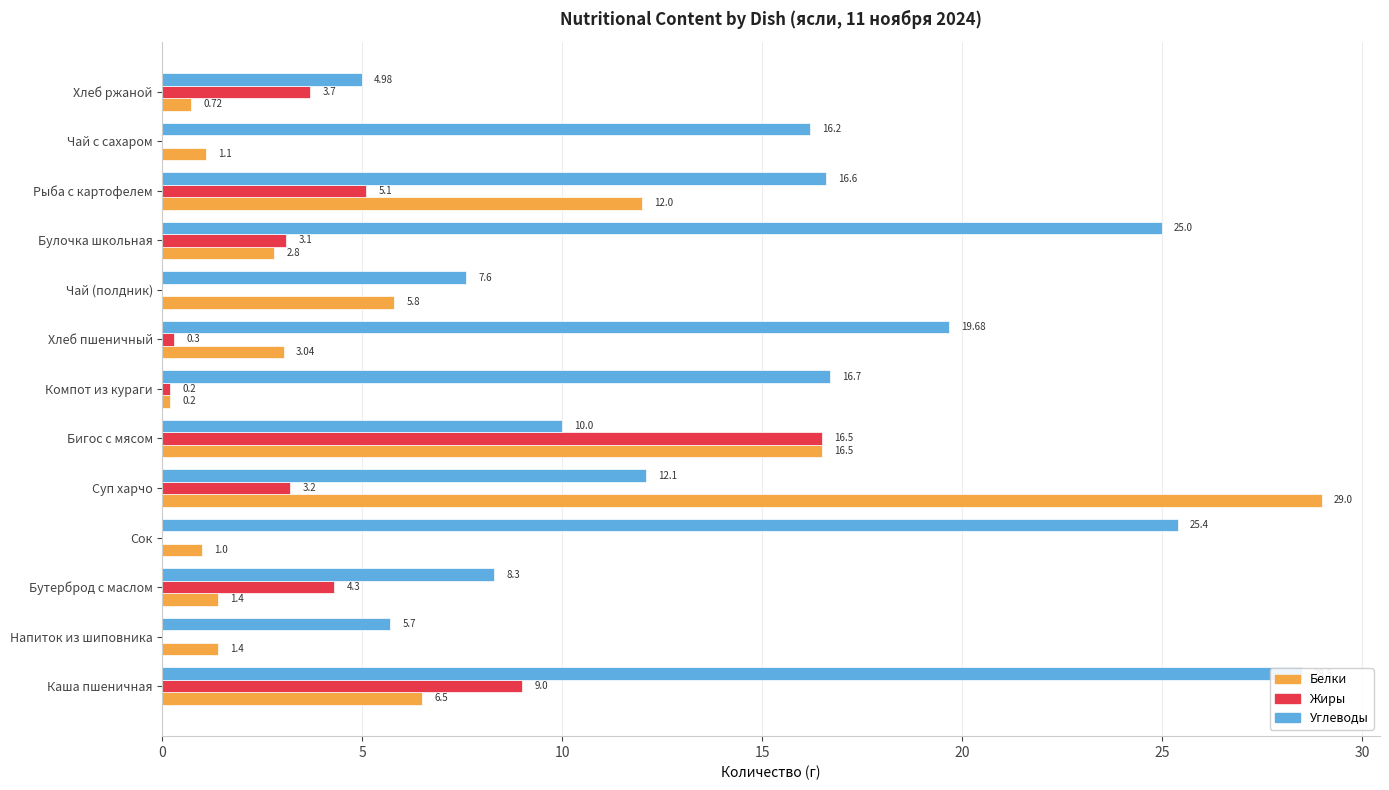

Rank the series by their maximum value, from lowest to highest.

Жиры, Углеводы, Белки